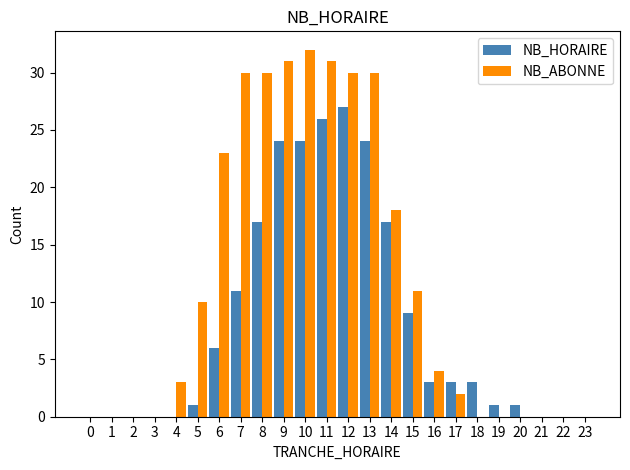

Is it true that NB_ABONNE equals 30 at 12?

True